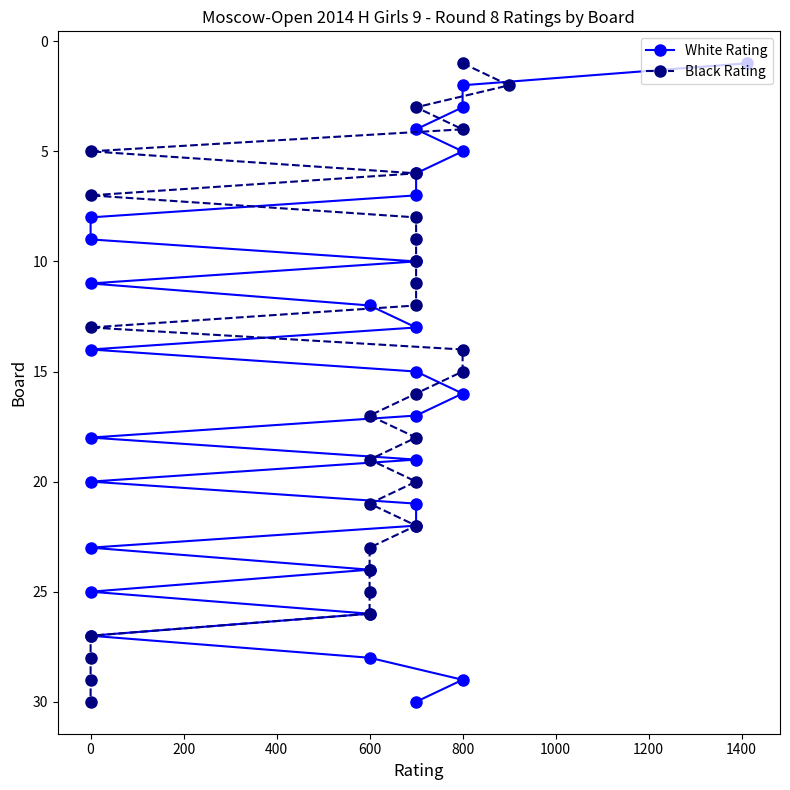

Is it true that White Rating equals 1 at 800?

False